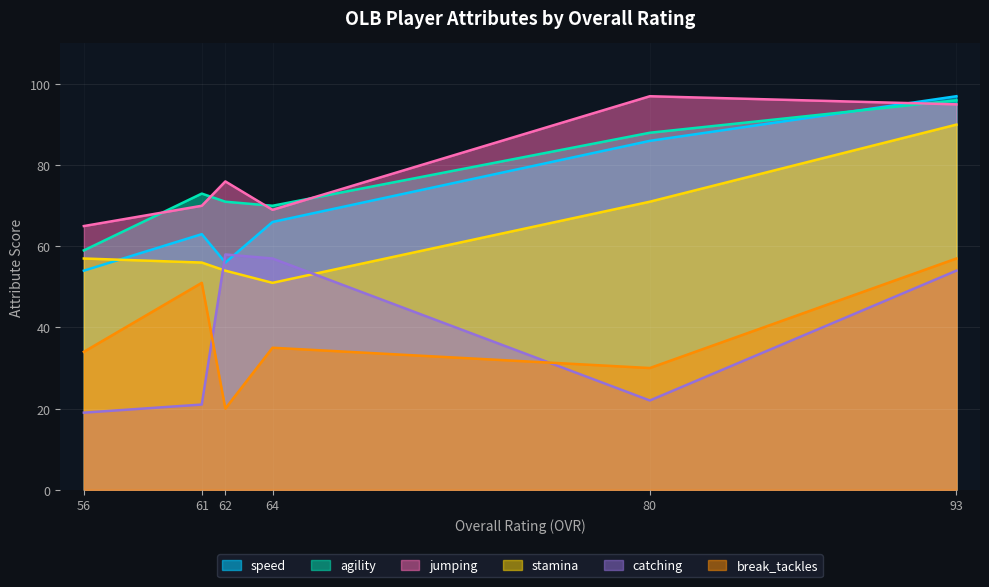

True or false: catching has more than 1 interior local peaks.

False